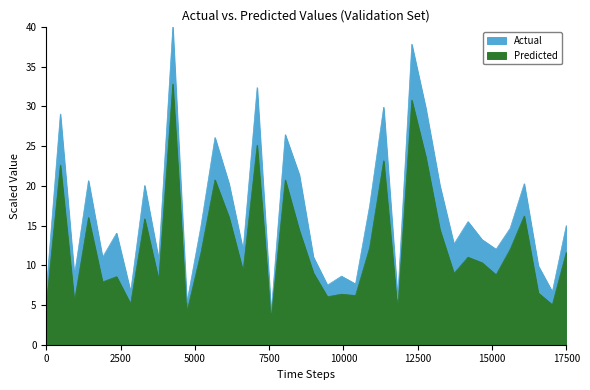

What value does the Actual series have at 8?

10.7